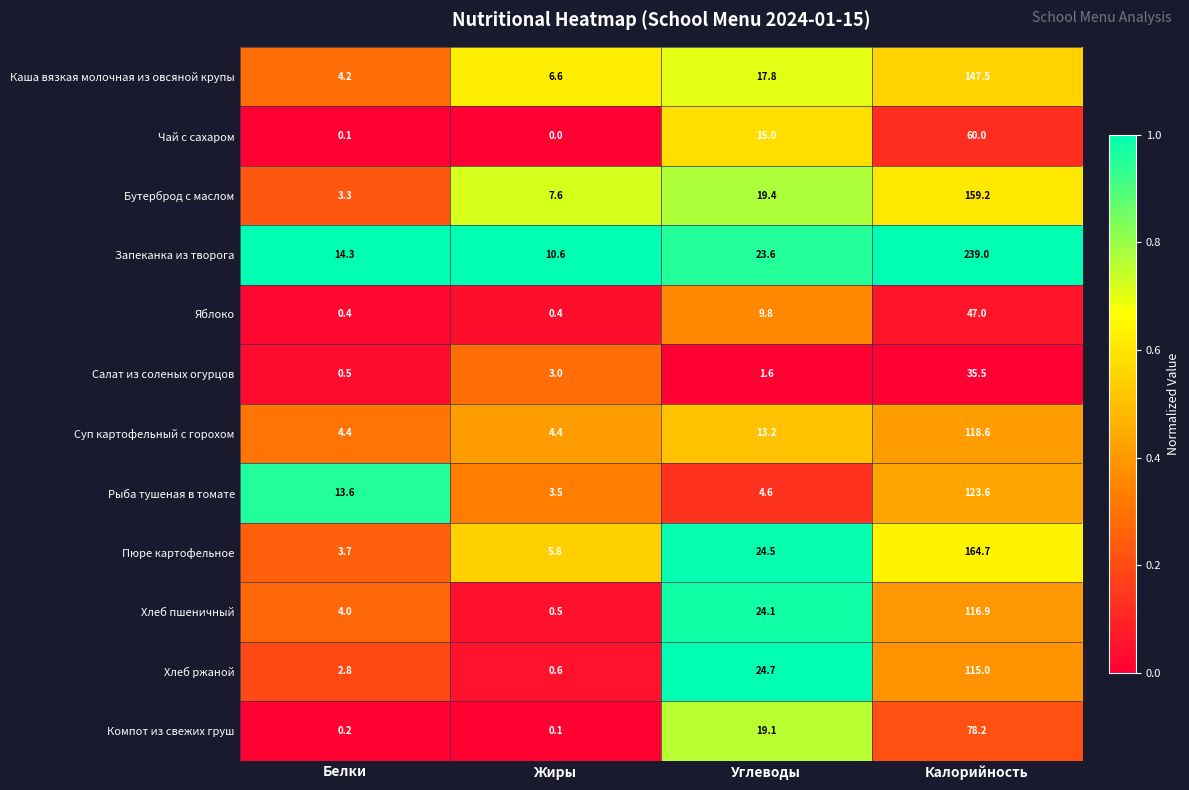

What is the greatest value displayed?

239.0